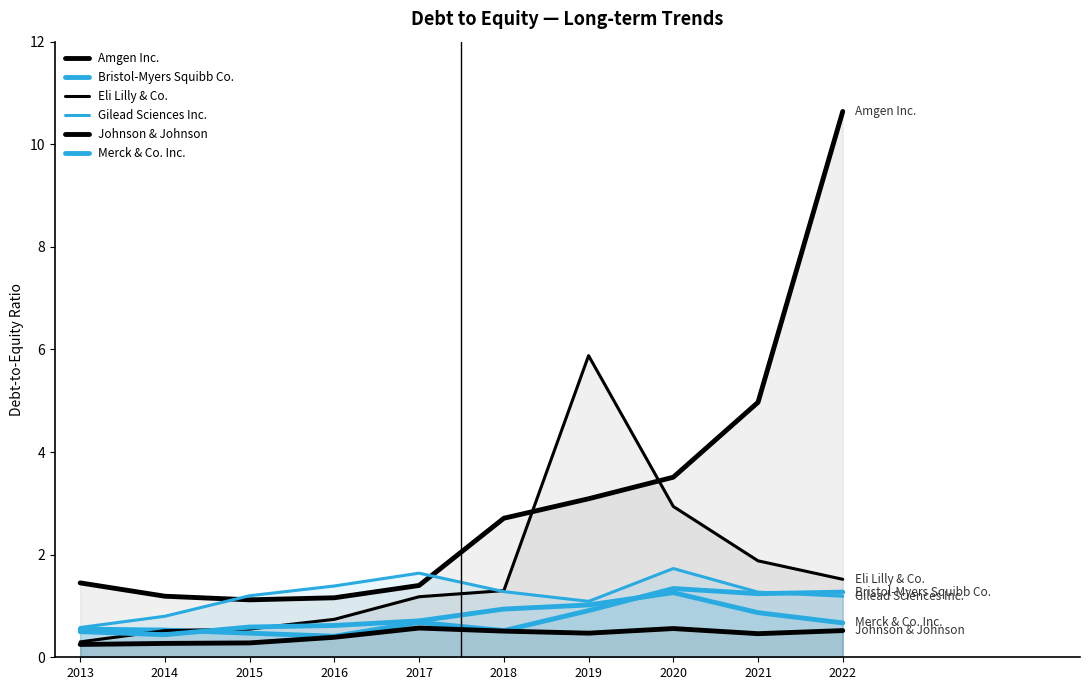

Reading left to right, what are all the values shown in this chart?

Amgen Inc.: 1.4	1.2	1.1	1.2	1.4	2.7	3.1	3.5	5.0	10.6
Bristol-Myers Squibb Co.: 0.6	0.5	0.5	0.4	0.7	0.5	0.9	1.3	1.2	1.3
Eli Lilly & Co.: 0.3	0.5	0.6	0.7	1.2	1.3	5.9	2.9	1.9	1.5
Gilead Sciences Inc.: 0.6	0.8	1.2	1.4	1.6	1.3	1.1	1.7	1.3	1.2
Johnson & Johnson: 0.2	0.3	0.3	0.4	0.6	0.5	0.5	0.6	0.5	0.5
Merck & Co. Inc.: 0.5	0.4	0.6	0.6	0.7	0.9	1.0	1.3	0.9	0.7